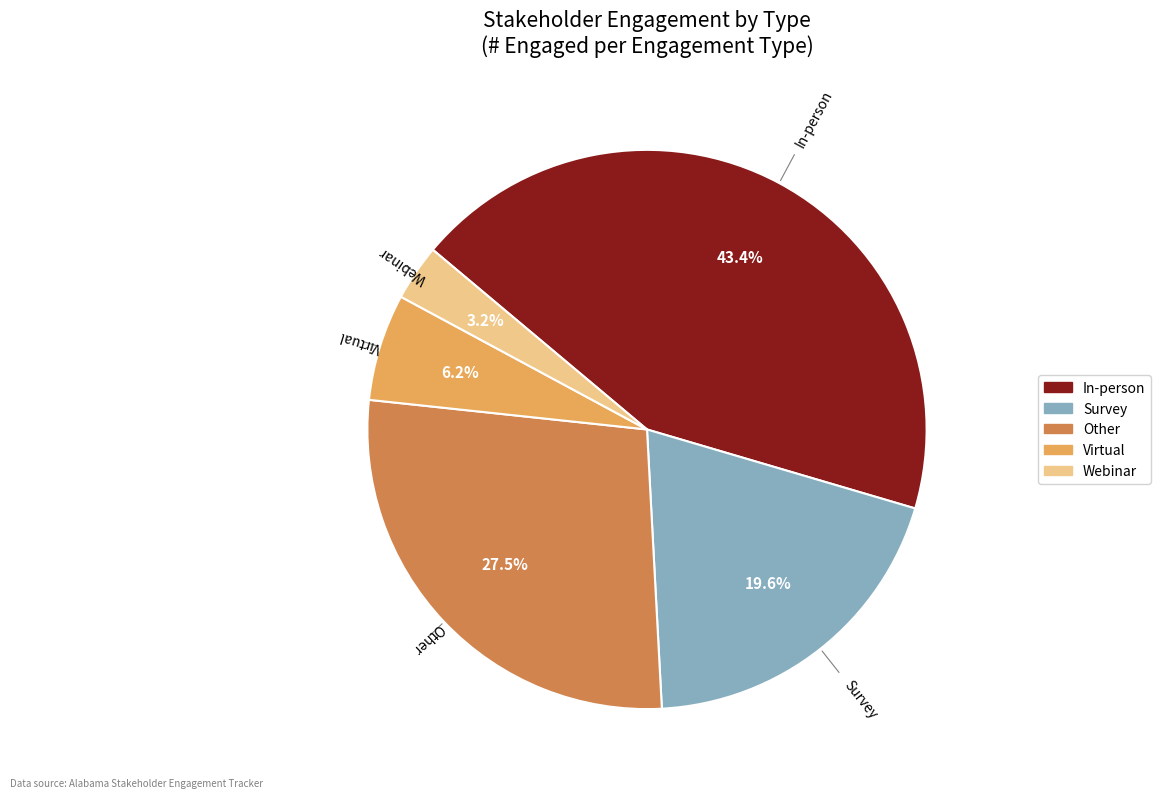

Does any single category account for the majority?

No